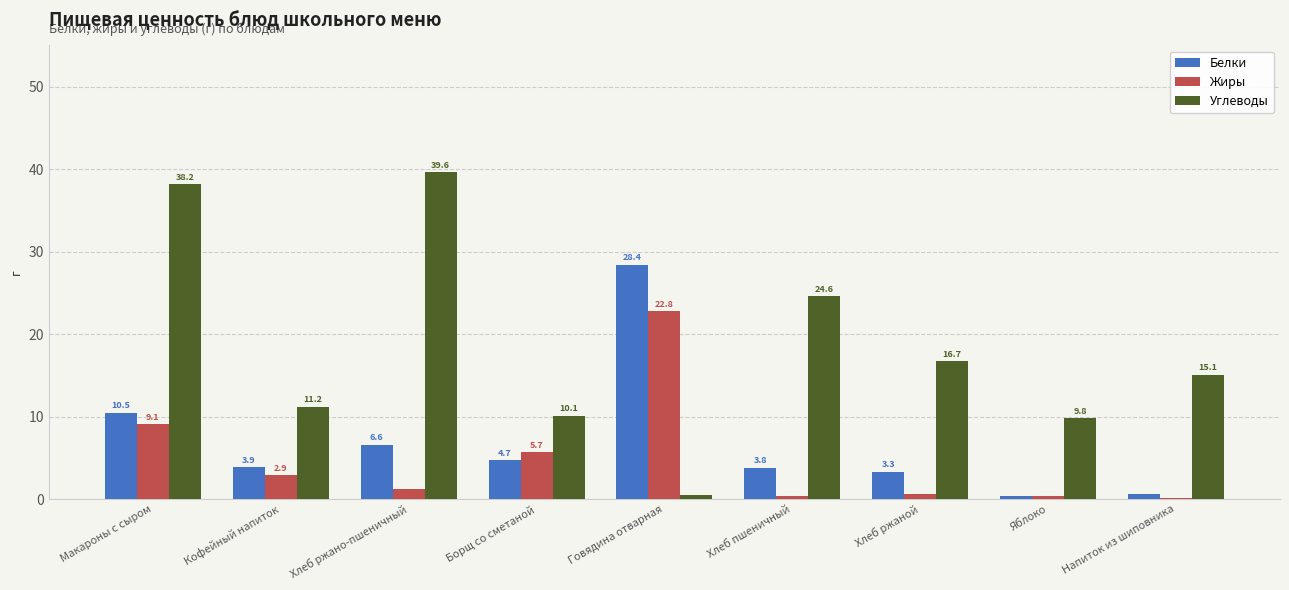

List the series in order of their overall mean, lowest first.

Жиры, Белки, Углеводы